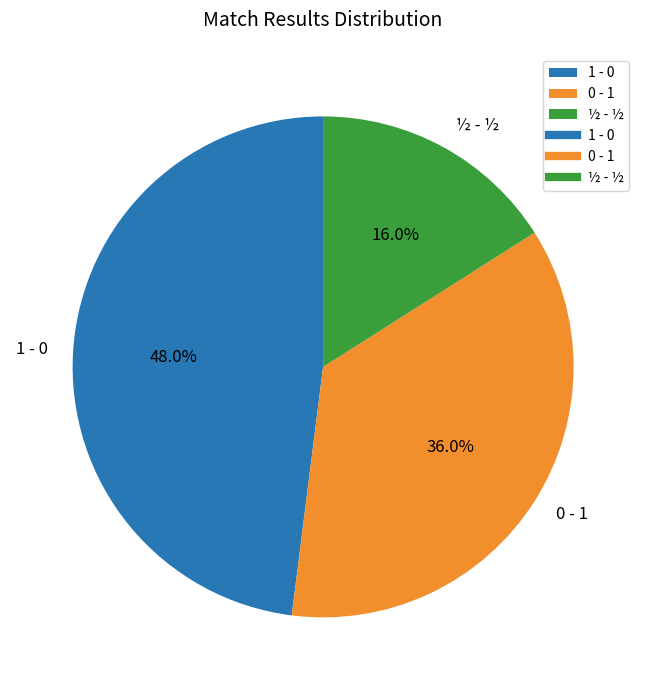

Rank the categories by value from lowest to highest.

½ - ½, 0 - 1, 1 - 0